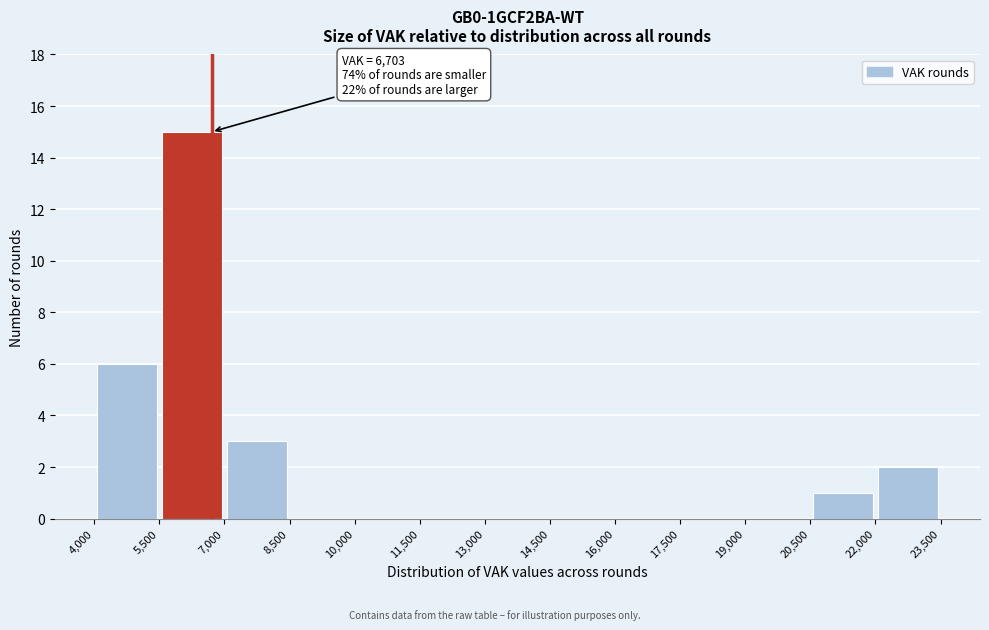

Which range on the x-axis has the tallest bar?

5,500 to 7,000